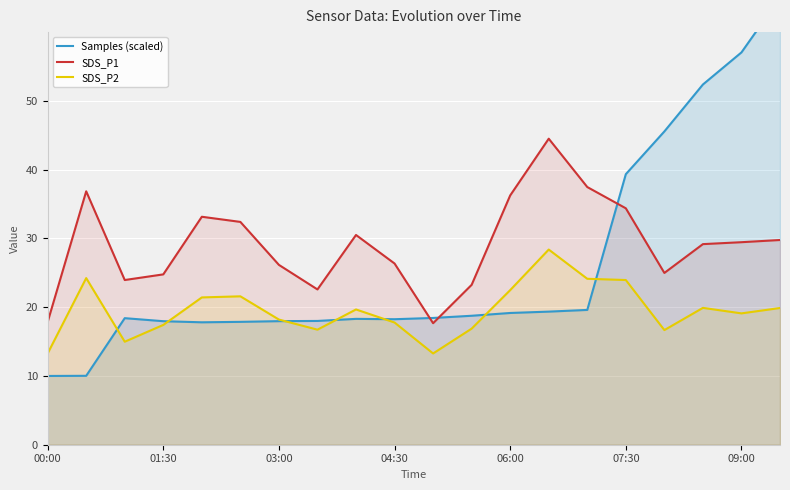

What is the difference between the second highest and second lowest values in the SDS_P1 series?

19.6